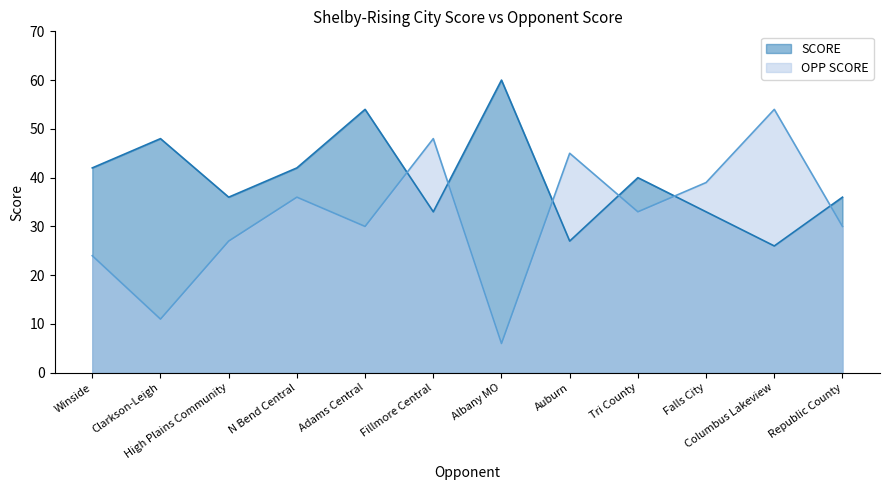

Rank the series at Auburn from lowest to highest value.

SCORE, OPP SCORE